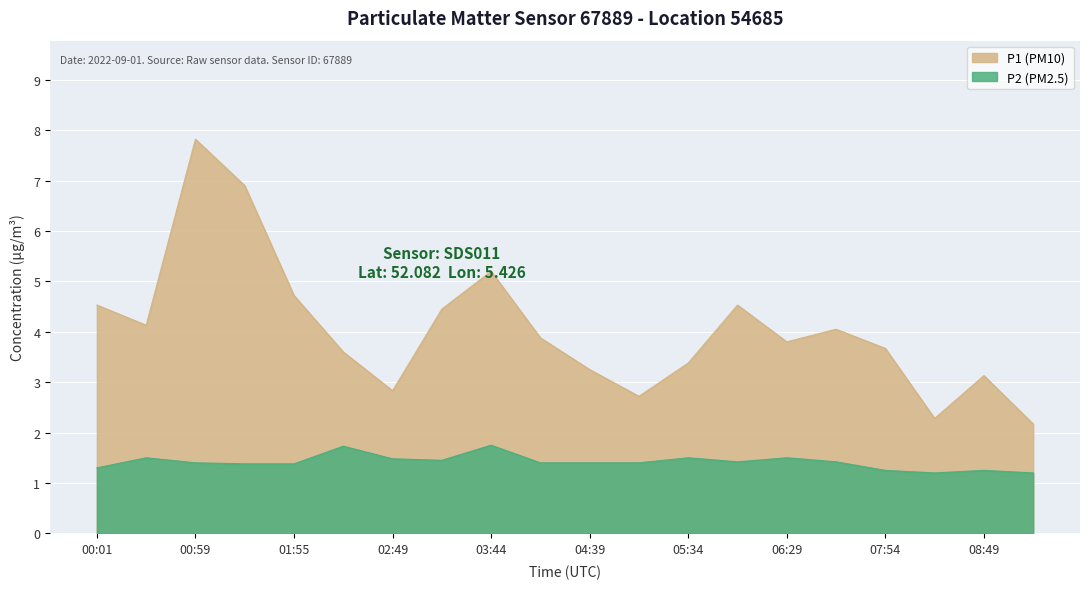

Reading left to right, list all the values displayed in this chart.

P1: 4.5	4.1	7.8	6.9	4.7	3.6	2.8	4.5	5.2	3.9	3.2	2.7	3.4	4.5	3.8	4.0	3.7	2.3	3.1	2.2
P2: 1.3	1.5	1.4	1.4	1.4	1.7	1.5	1.4	1.8	1.4	1.4	1.4	1.5	1.4	1.5	1.4	1.2	1.2	1.2	1.2